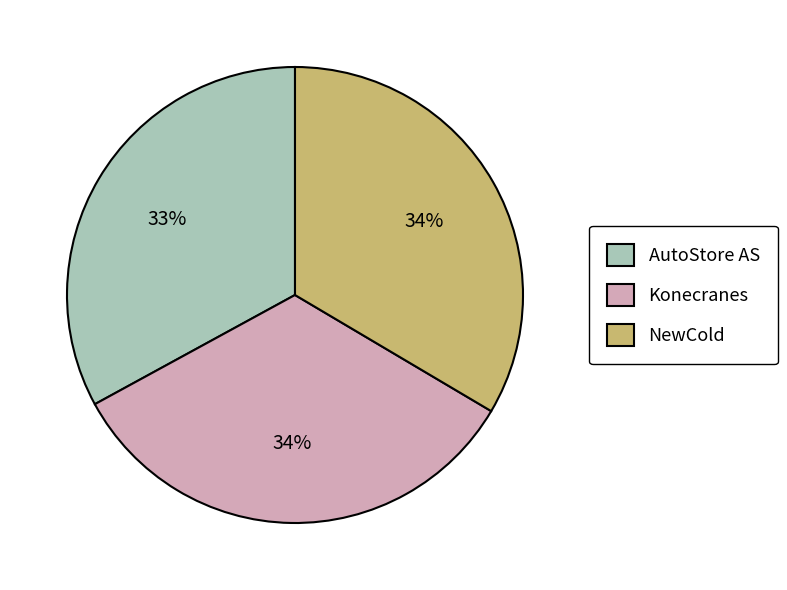

To the nearest percent, what is the difference between the largest and smallest slice percentages?

1%